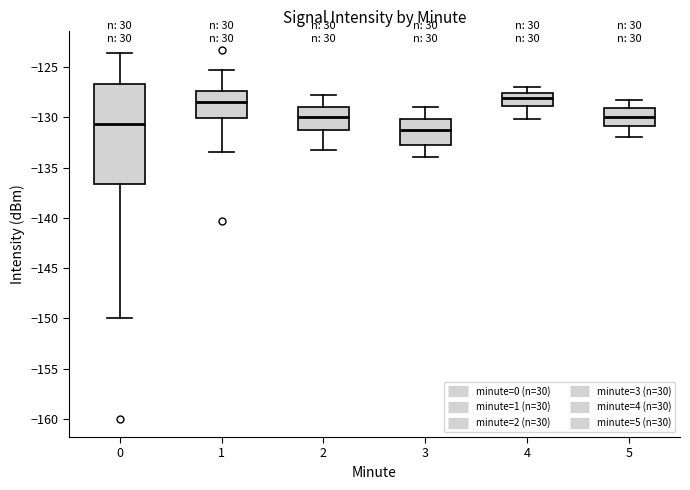

Reading left to right, transcribe this box plot: for each box, give where its median line is, the range the box spans, and where its two whiskers end, as read against the y-axis. The values are not printed on the chart, so give them approximately, as read against the axis.

0: median -130.5, box -136.5 to -126.5, whiskers -150.0 to -123.5
1: median -128.5, box -130.0 to -127.5, whiskers -133.5 to -125.5
2: median -130.0, box -131.0 to -129.0, whiskers -133.0 to -128.0
3: median -131.0, box -132.5 to -130.0, whiskers -134.0 to -129.0
4: median -128.0, box -129.0 to -127.5, whiskers -130.0 to -127.0
5: median -130.0, box -131.0 to -129.0, whiskers -132.0 to -128.5